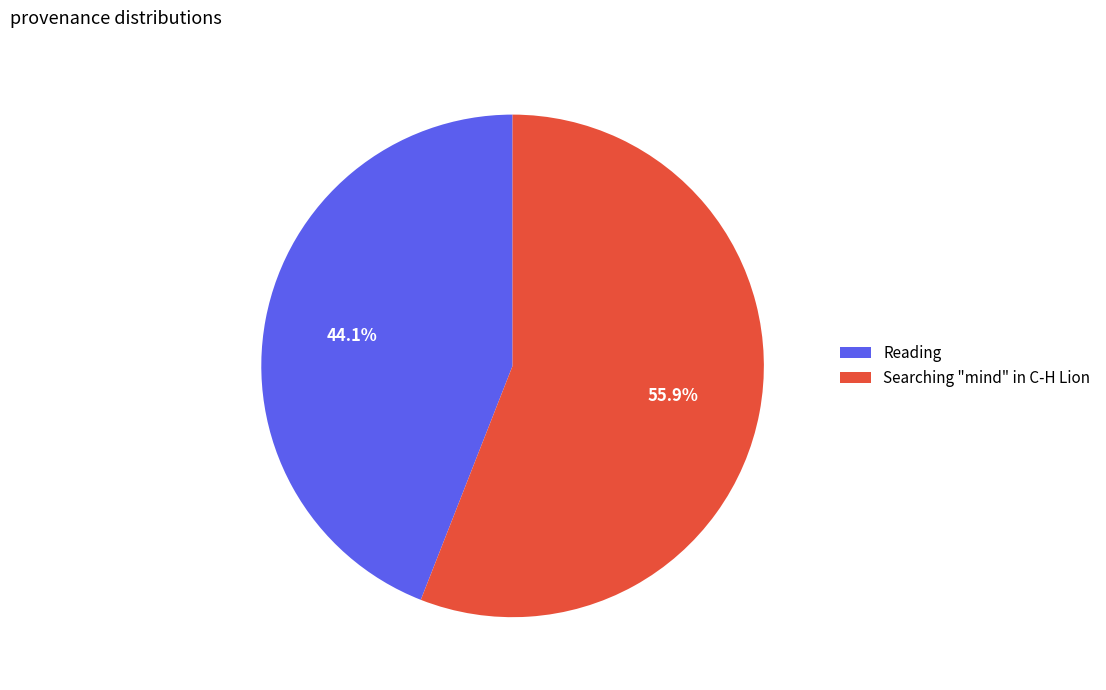

What percentage do Searching "mind" in C-H Lion and Reading together represent?

100.0%